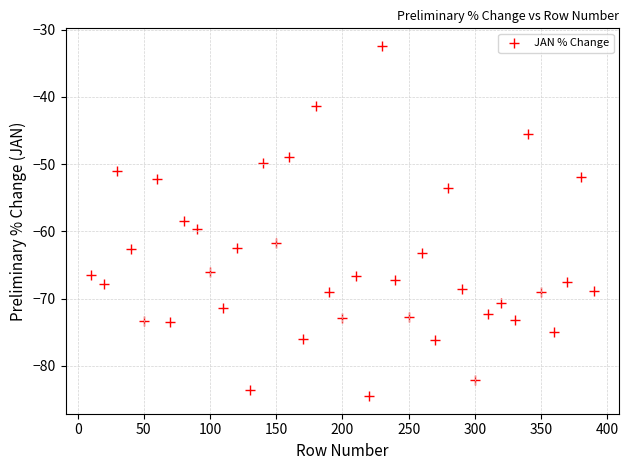

What is the range of X values (max minus min)?

380.0